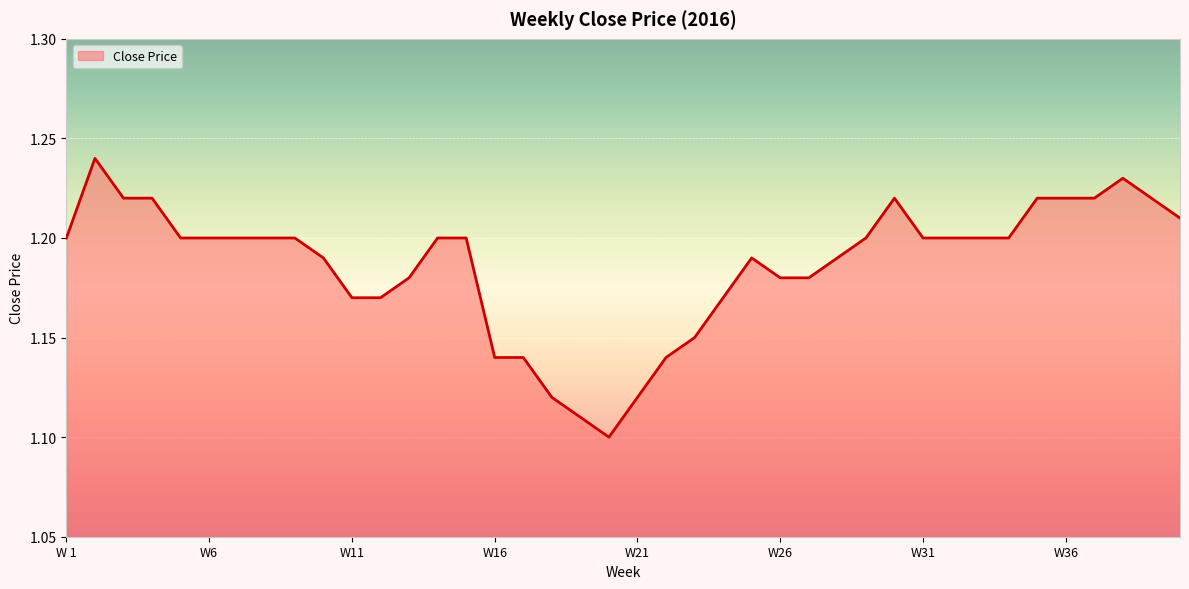

How many lines are shown in the chart?

1